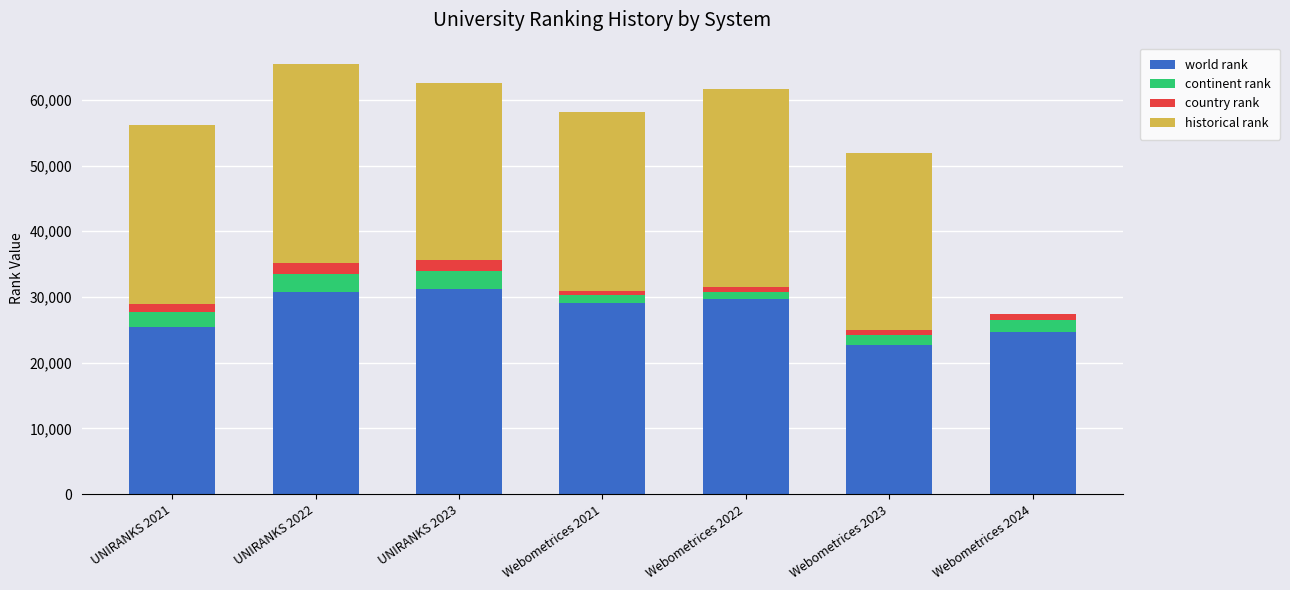

The value of world rank at Webometrices 2024 is 24709. True or false?

True